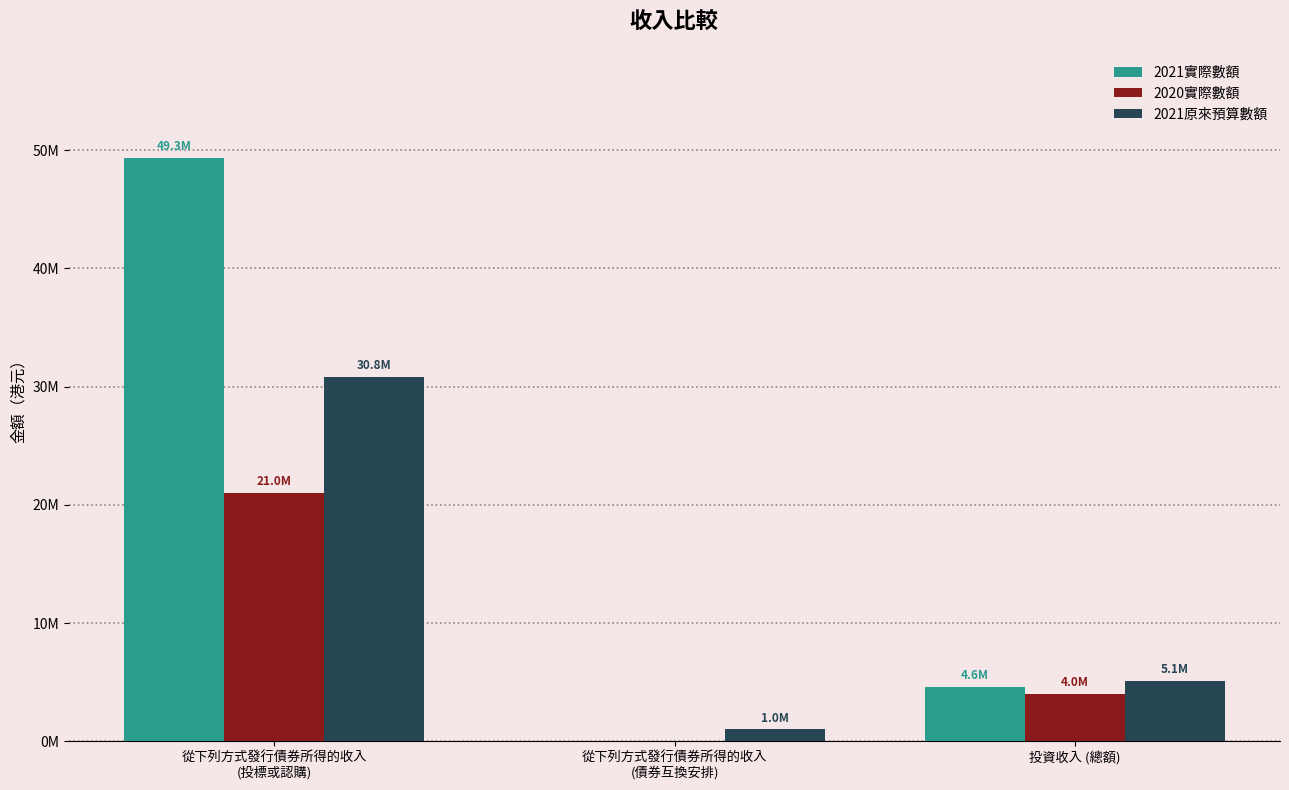

Rank the series at 從下列方式發行債券所得的收入
(債券互換安排) from lowest to highest value.

2021實際數額, 2020實際數額, 2021原來預算數額